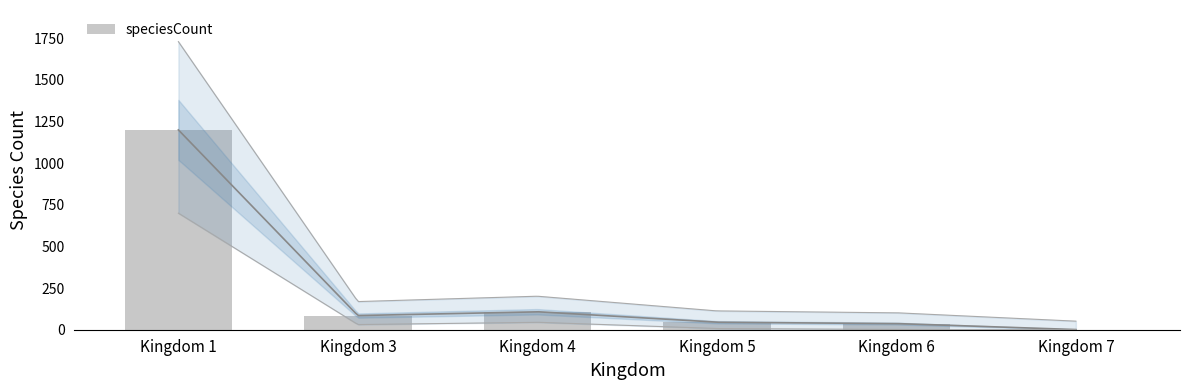

The chart shows a value of 48 at Kingdom 6. True or false?

False